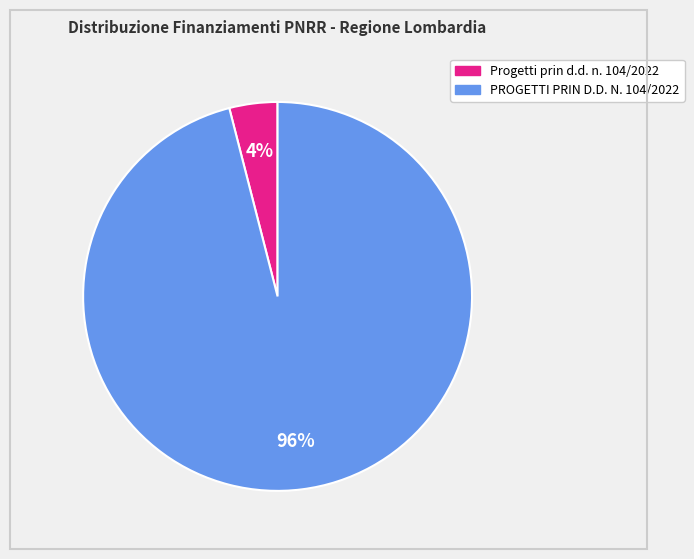

What is the smallest slice in the pie chart?

Progetti prin d.d. n. 104/2022